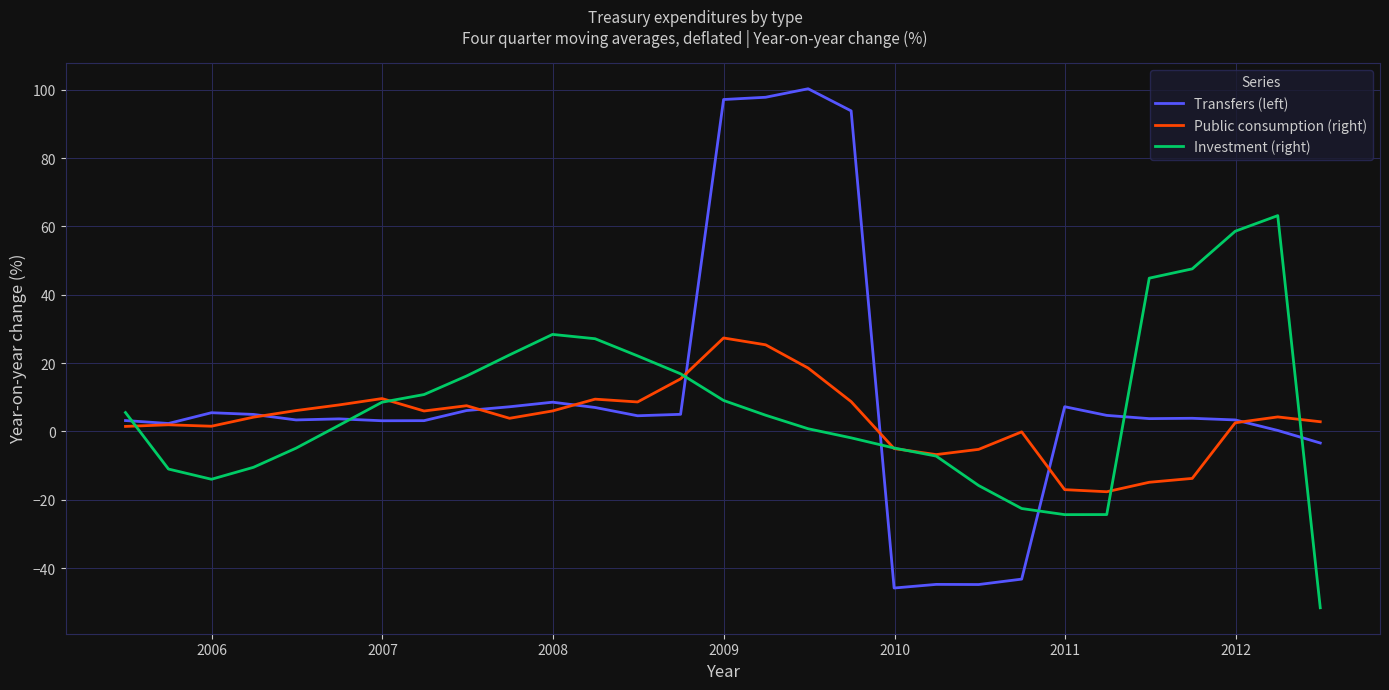

In Investment (right), how many points are lower than both neighbors (excluding endpoints)?

2